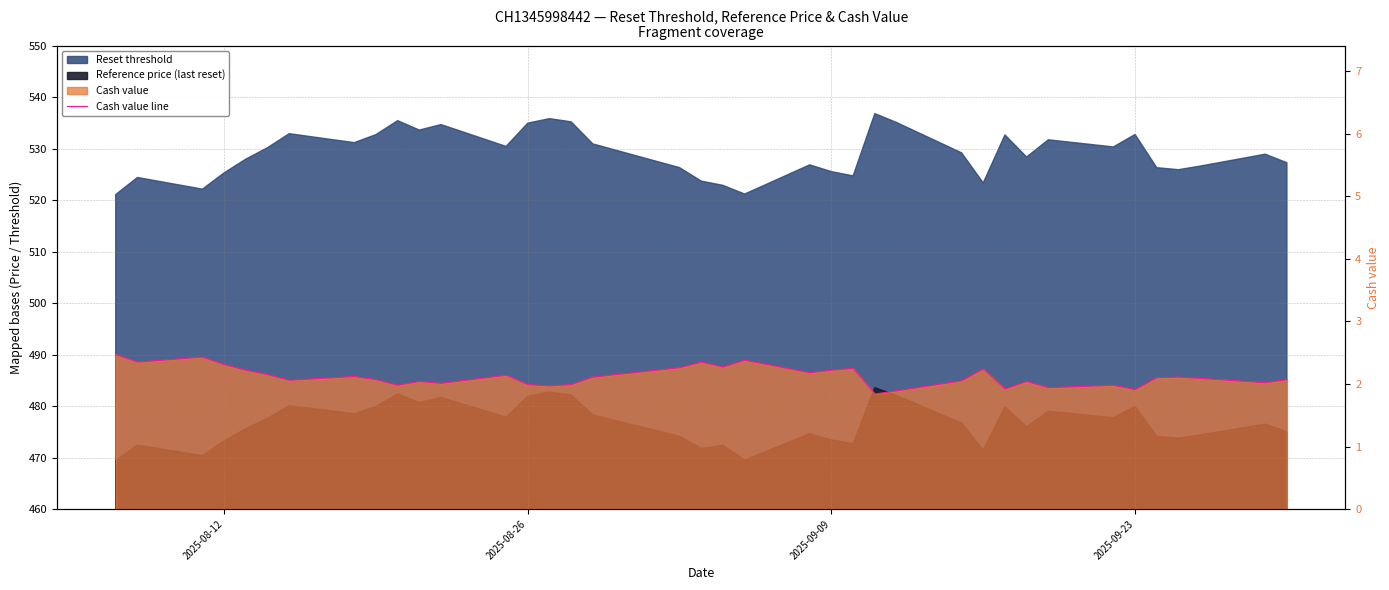

How many lines are shown in the chart?

1